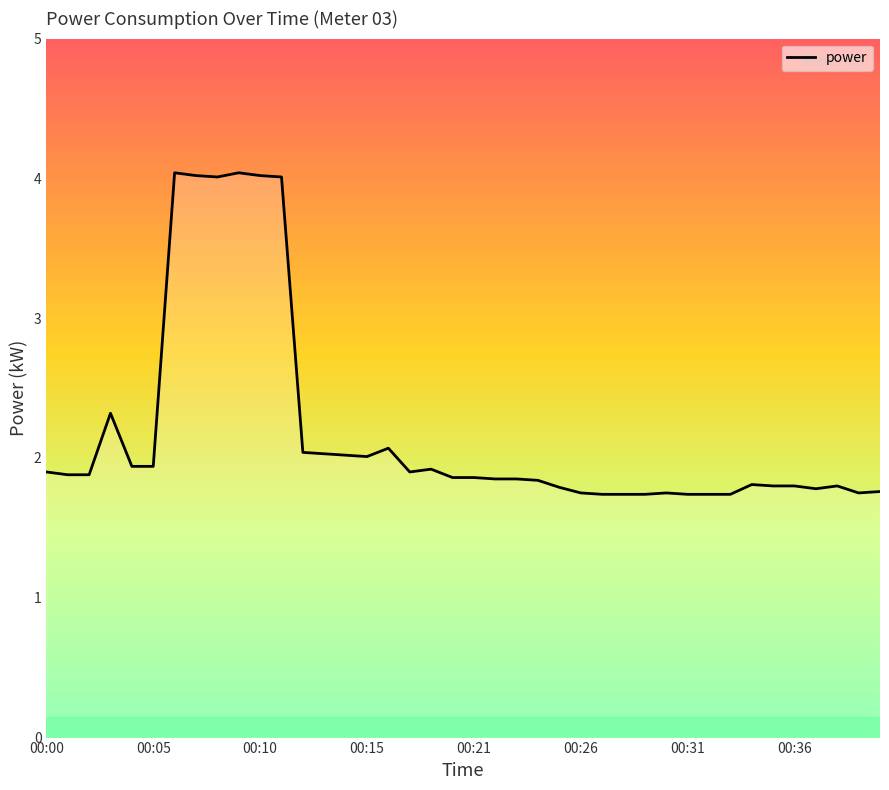

What is the smallest value displayed?

1.7